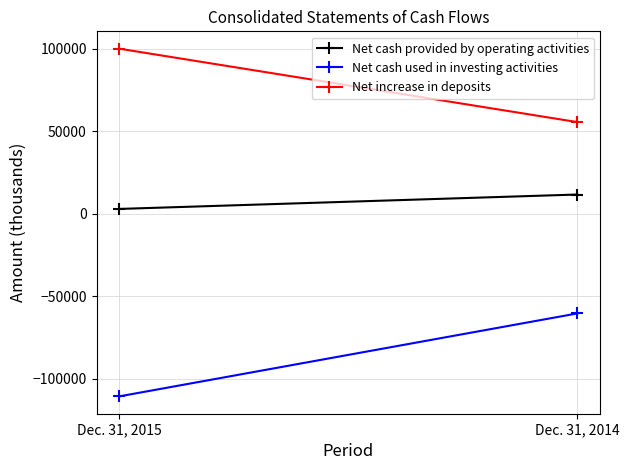

What is the difference between the maximum and minimum values in the Net cash provided by operating activities series?

8735